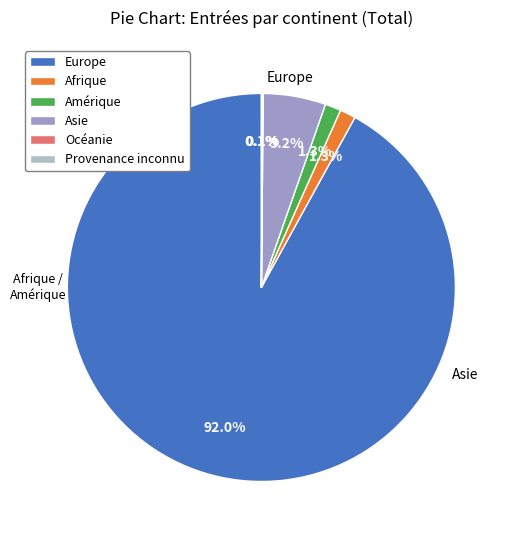

What is the largest slice in the pie chart?

Europe